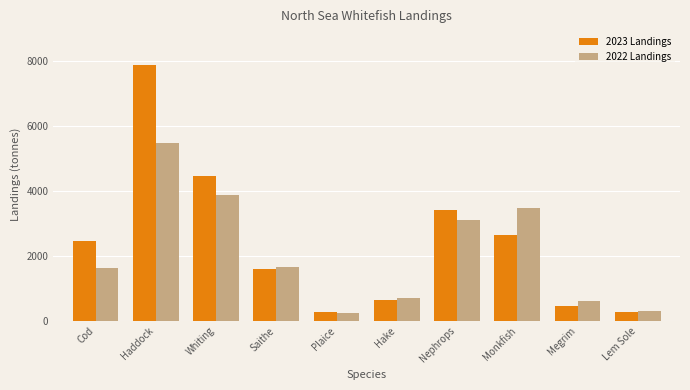

Rank the series at Cod from lowest to highest value.

2022 Landings, 2023 Landings